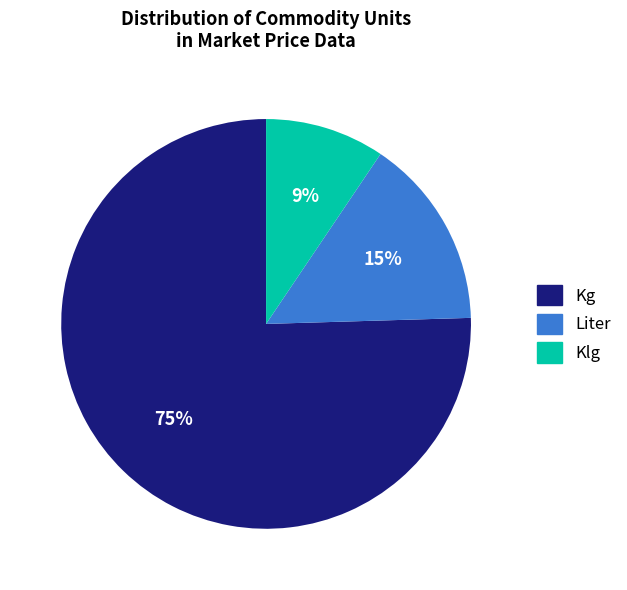

True or false: Klg accounts for 18% of the total.

False